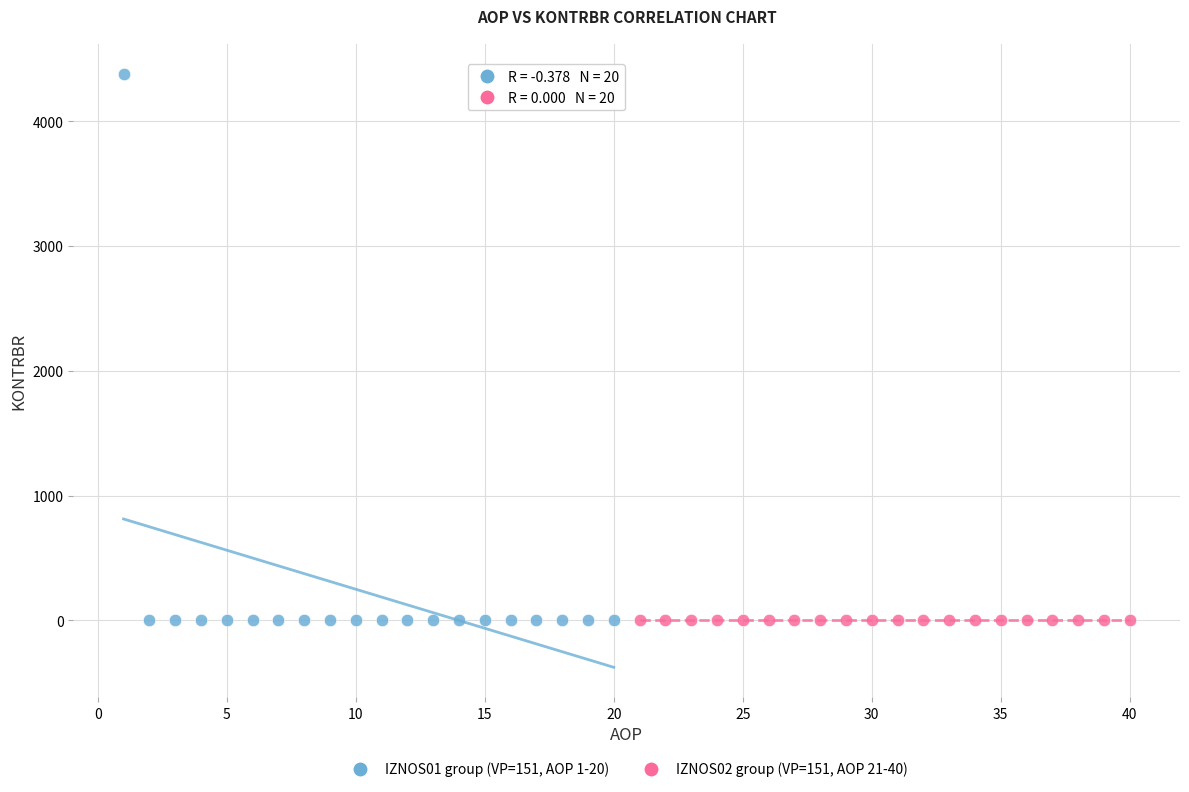

Which series reaches the maximum Y coordinate?

IZNOS01 group (VP=151, AOP 1-20)